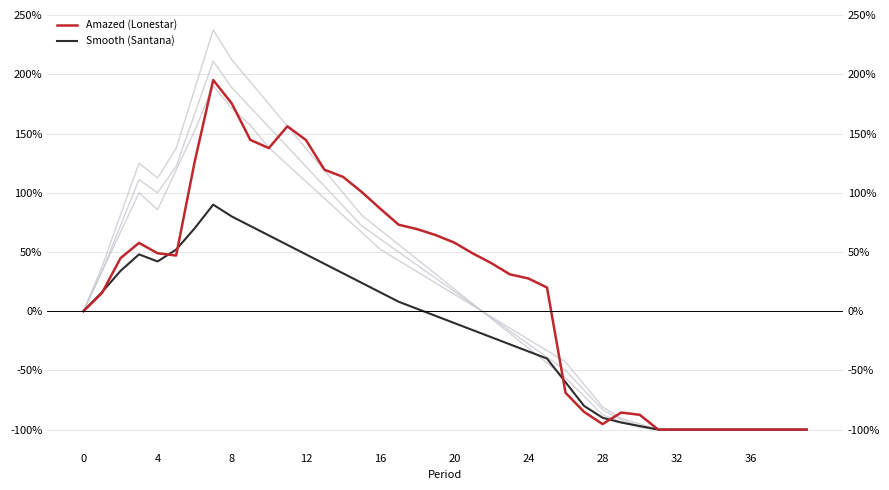

Which has a higher value, 26 or 8?

8